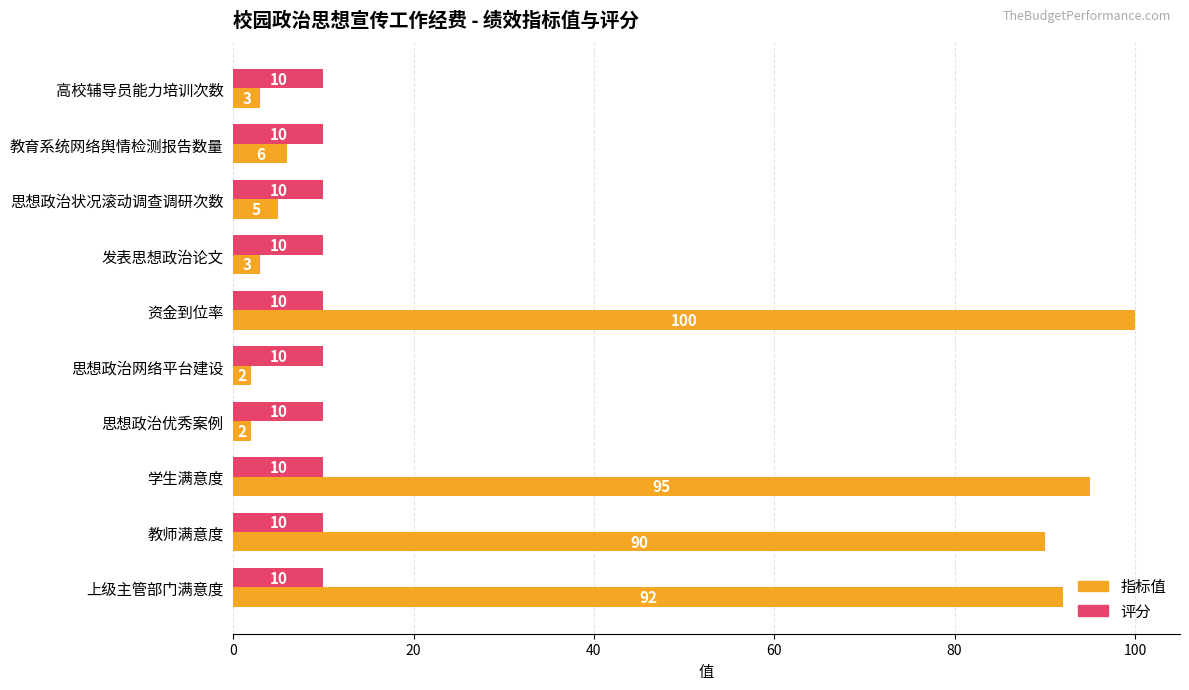

What is the spread (max minus min) of values at 上级主管部门满意度?

82